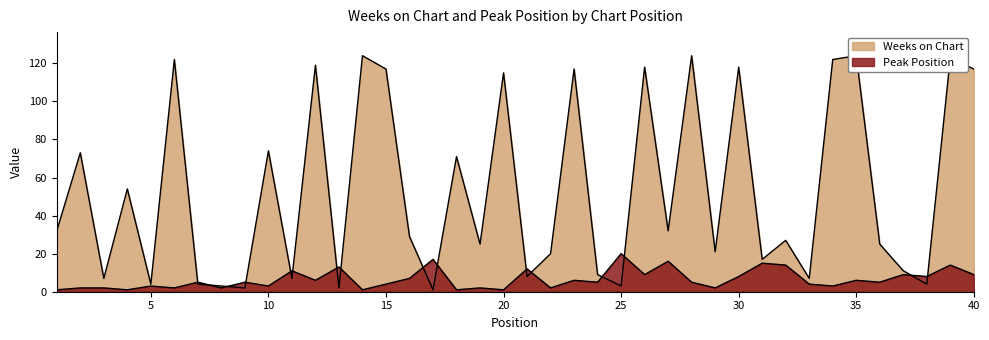

Reading left to right, list all the values displayed in this chart.

Weeks on Chart: 1=32	2=73	3=7	4=54	5=4	6=122	7=4	8=3	9=2	10=74	11=7	12=119	13=2	14=124	15=117	16=29	17=1	18=71	19=25	20=115	21=8	22=20	23=117	24=9	25=3	26=118	27=32	28=124	29=21	30=118	31=17	32=27	33=7	34=122	35=124	36=25	37=11	38=4	39=123	40=117
Peak Position: 1=1	2=2	3=2	4=1	5=3	6=2	7=5	8=2	9=5	10=3	11=11	12=6	13=13	14=1	15=4	16=7	17=17	18=1	19=2	20=1	21=12	22=2	23=6	24=5	25=20	26=9	27=16	28=5	29=2	30=8	31=15	32=14	33=4	34=3	35=6	36=5	37=9	38=8	39=14	40=9